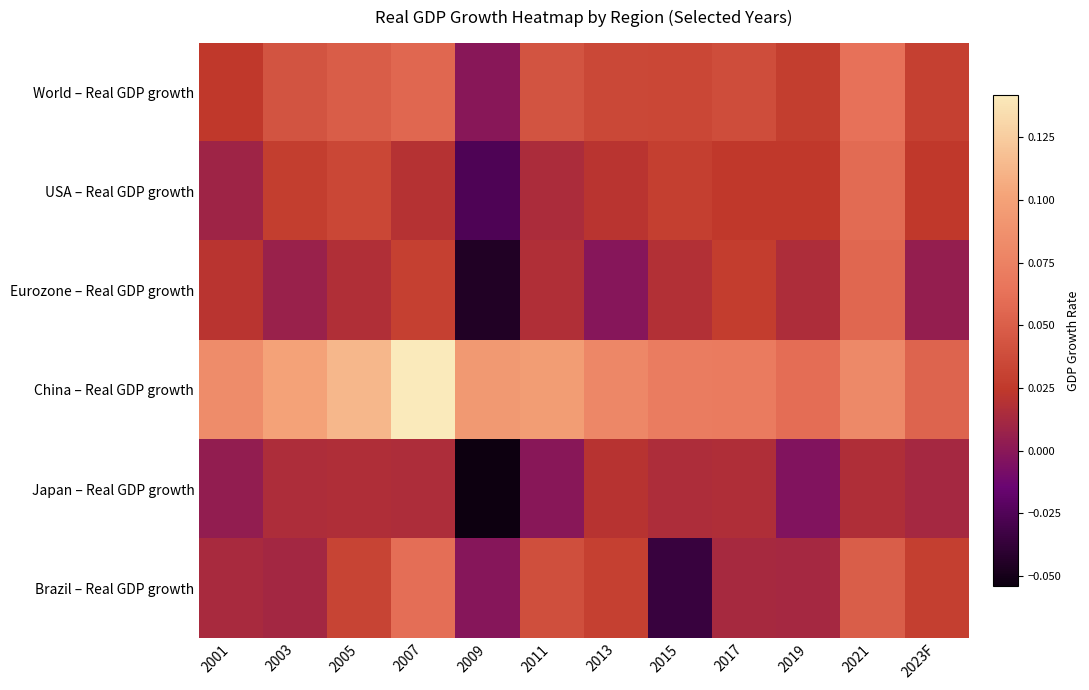

Which category has the lowest value across all series?

2009